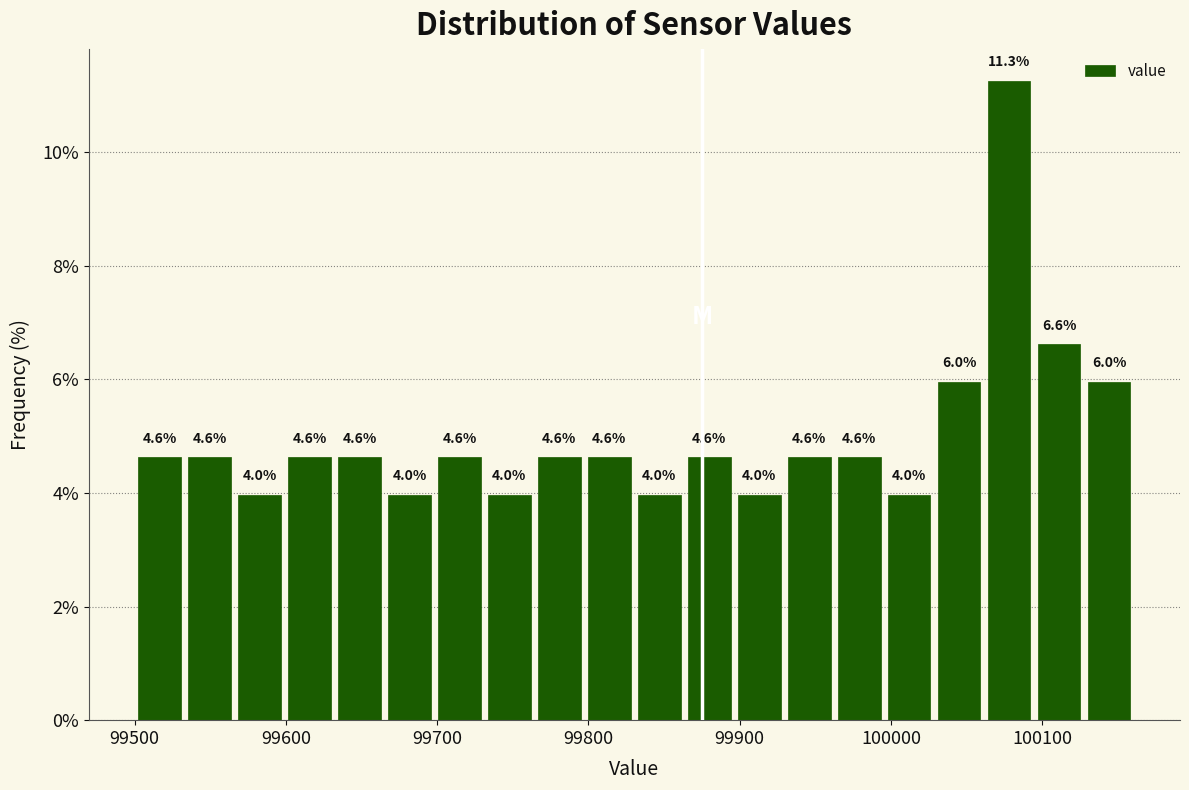

Read against the x-axis, roughly where is the centre of the tallest bar?

100080